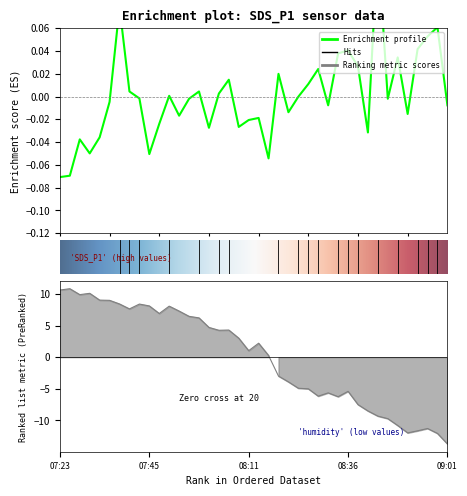

Which series has the largest total across all categories?

SDS_P1